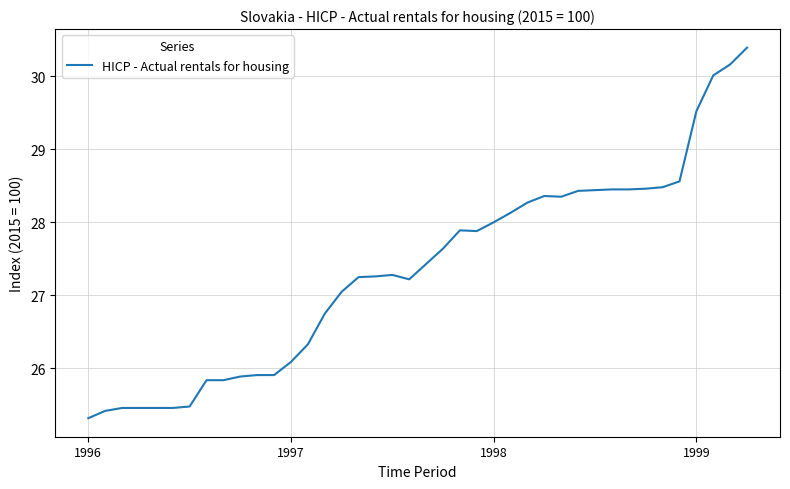

What is the difference between the maximum and minimum values?

5.1